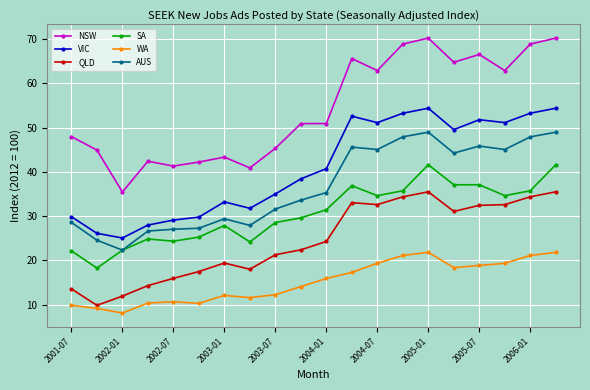

Which series has the largest total across all categories?

NSW